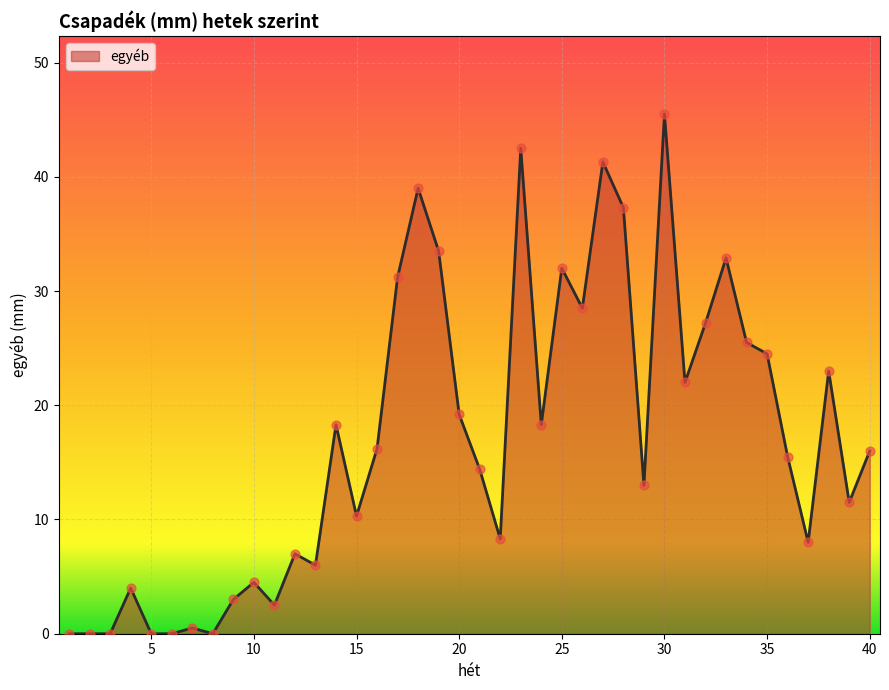

What is the difference between the maximum and minimum values?

45.5